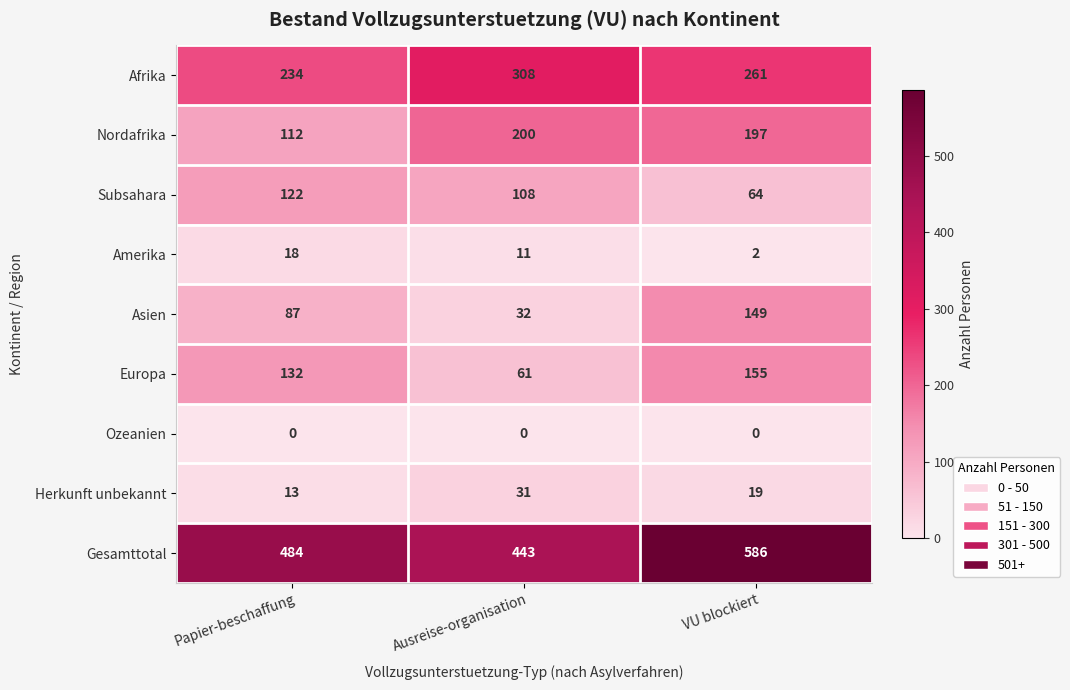

What is the sum of the Herkunft unbekannt values at Papier-beschaffung and VU blockiert?

32